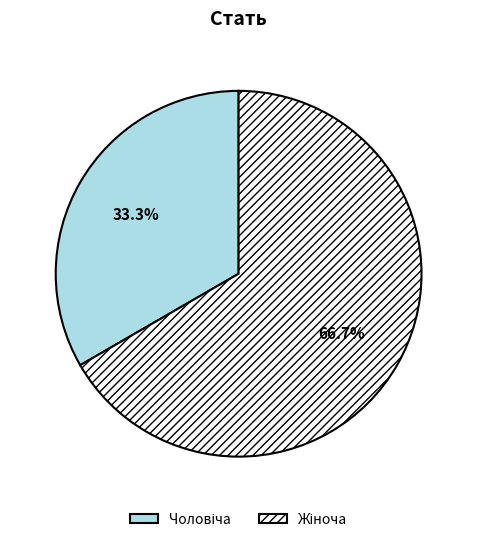

Is there a majority slice in this chart?

Yes